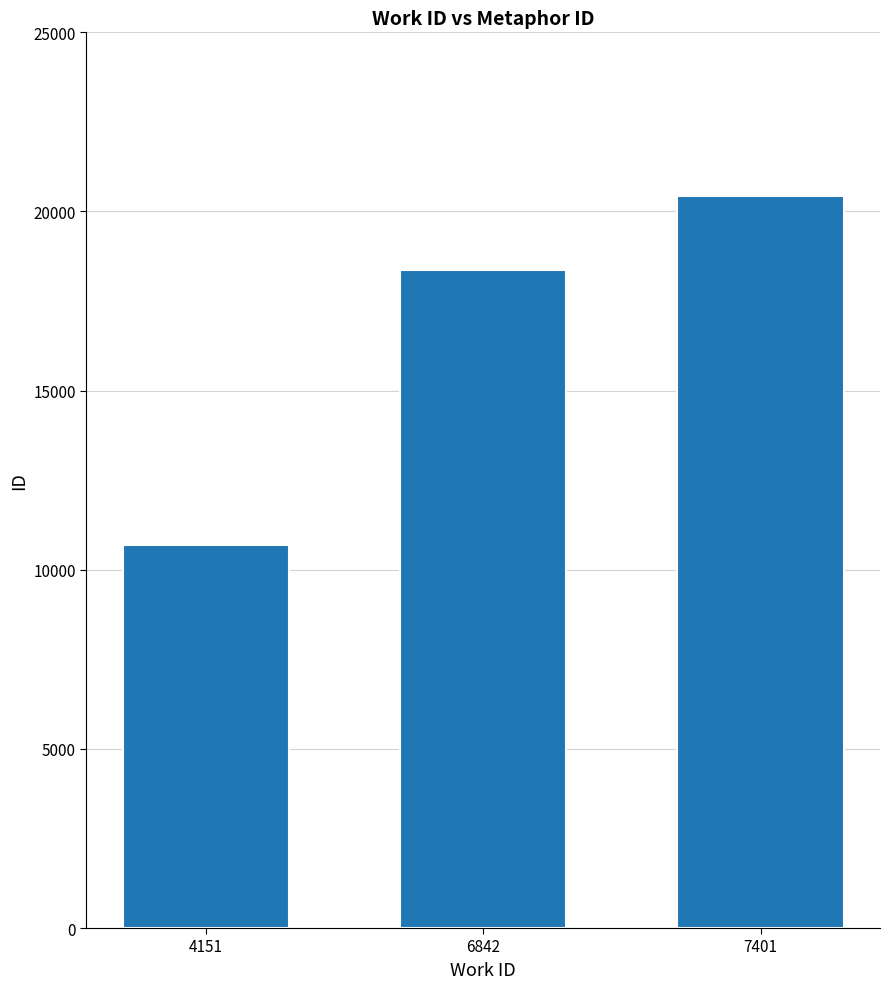

What is the ratio of the value at 6842 to the value at 4151?

1.7